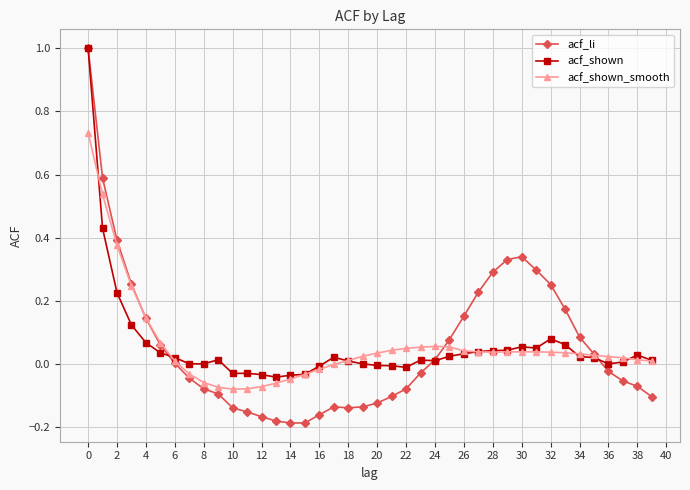

What is the maximum value shown in the chart?

1.0